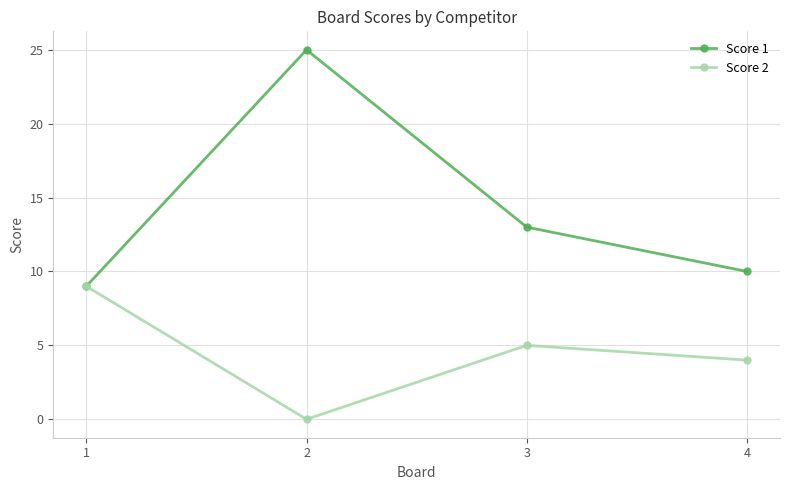

How many values in Score 2 are above zero?

3